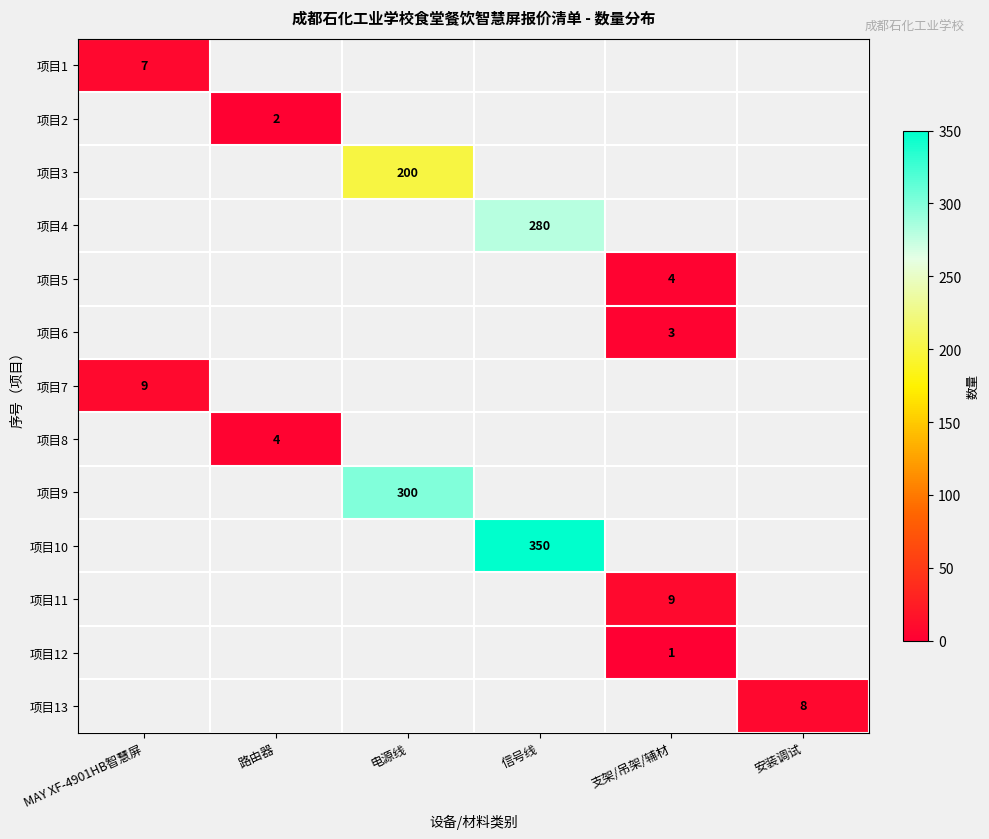

What is the maximum value for 项目1?

7.0